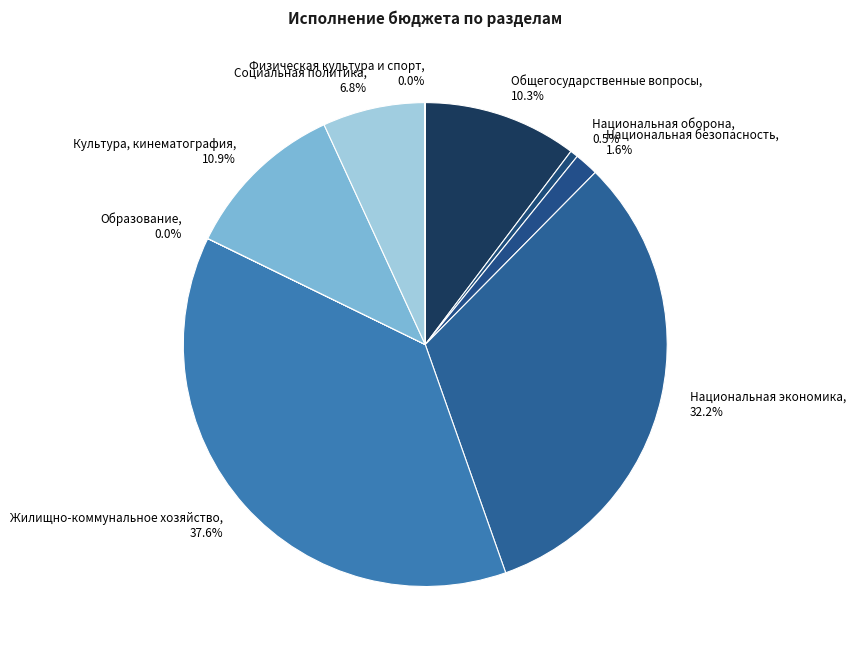

What percentage is NOT represented by Национальная оборона?

99.5%